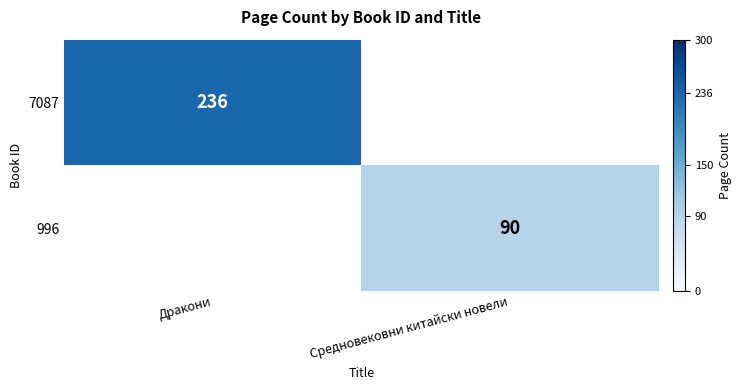

At which category does the chart reach its minimum across all series?

Средновековни китайски новели